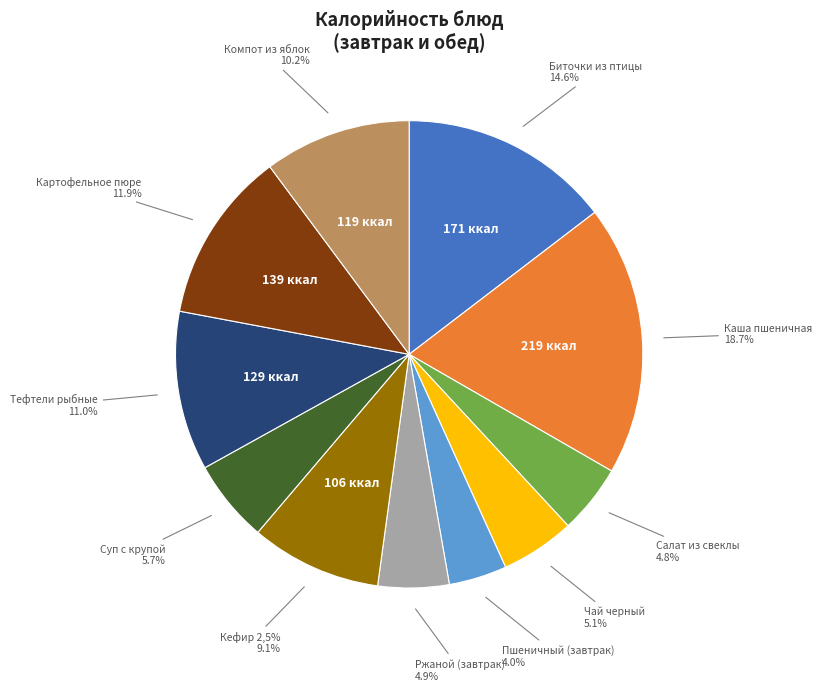

The Салат из свеклы slice represents 1% of the pie. True or false?

False